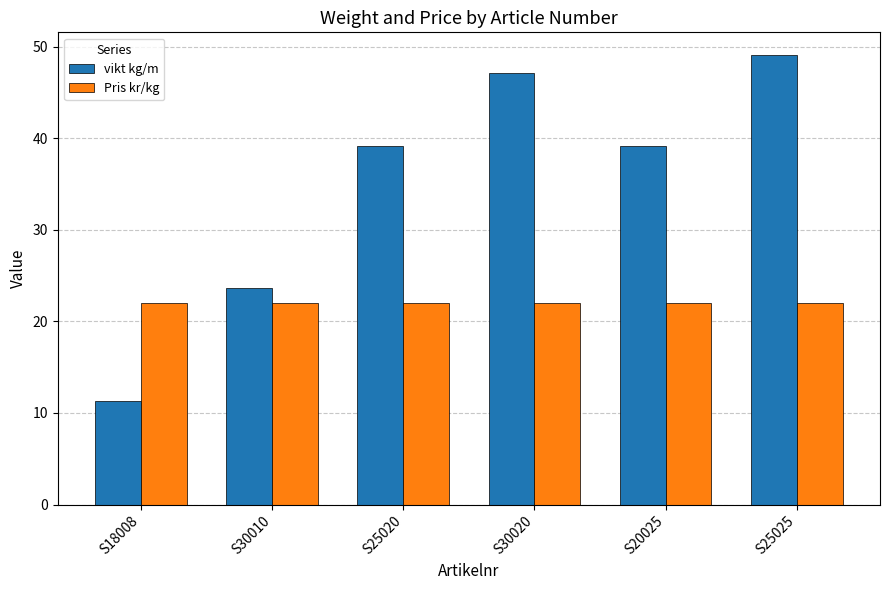

How many data points does each series have?

6